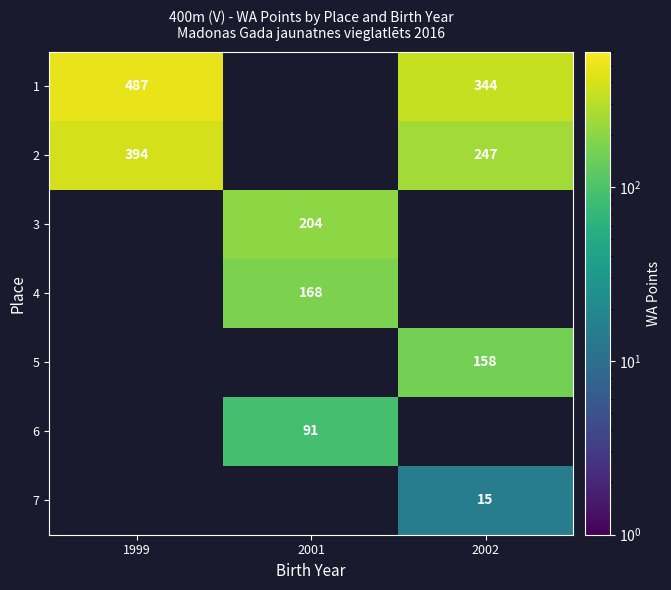

At which category does the chart reach its minimum across all series?

2002